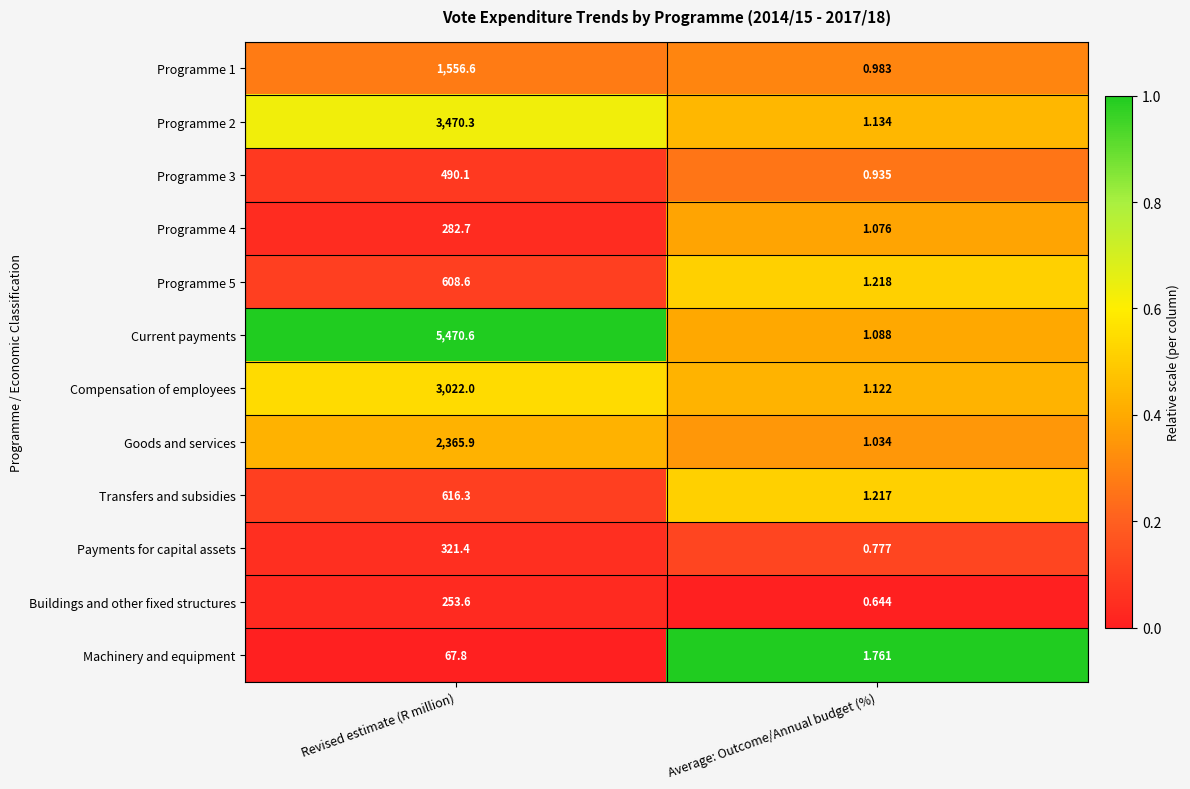

Which label corresponds to the smallest value in the chart?

Average: Outcome/Annual budget (%)